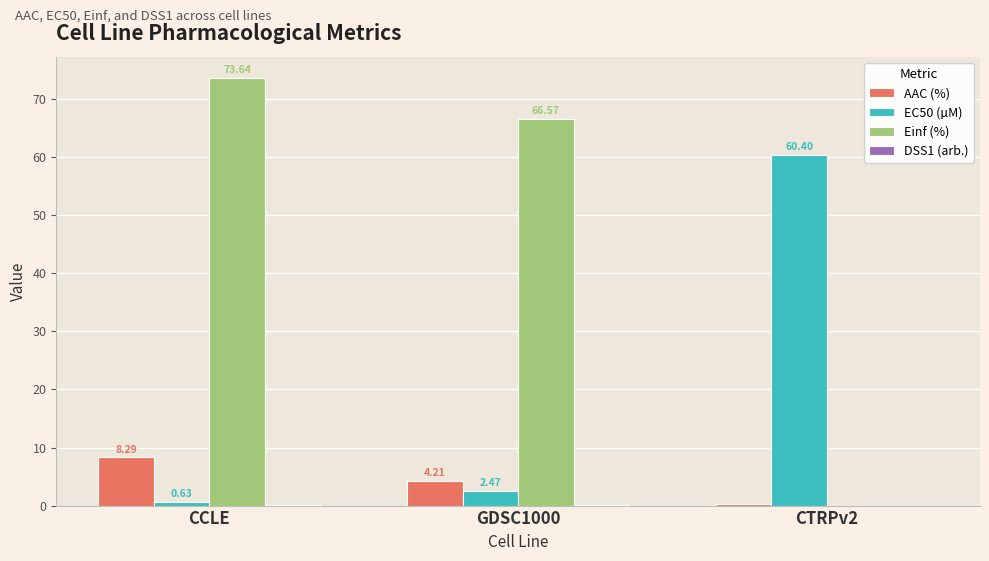

What is the total value across all series at GDSC1000?

73.3